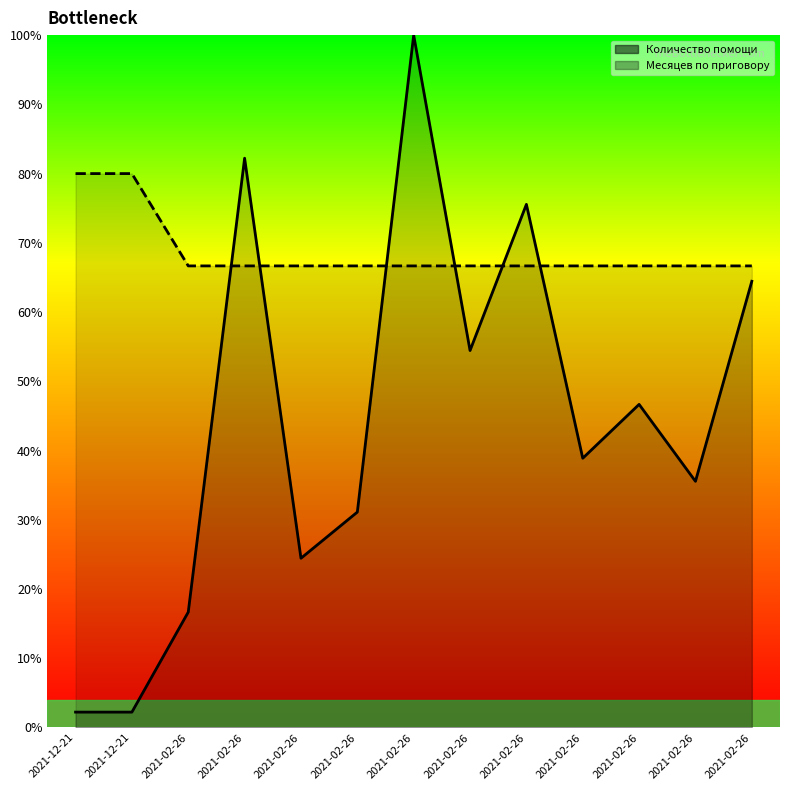

Between 2021-02-26 and 2021-02-26, which series saw the biggest shift?

Количество помощи